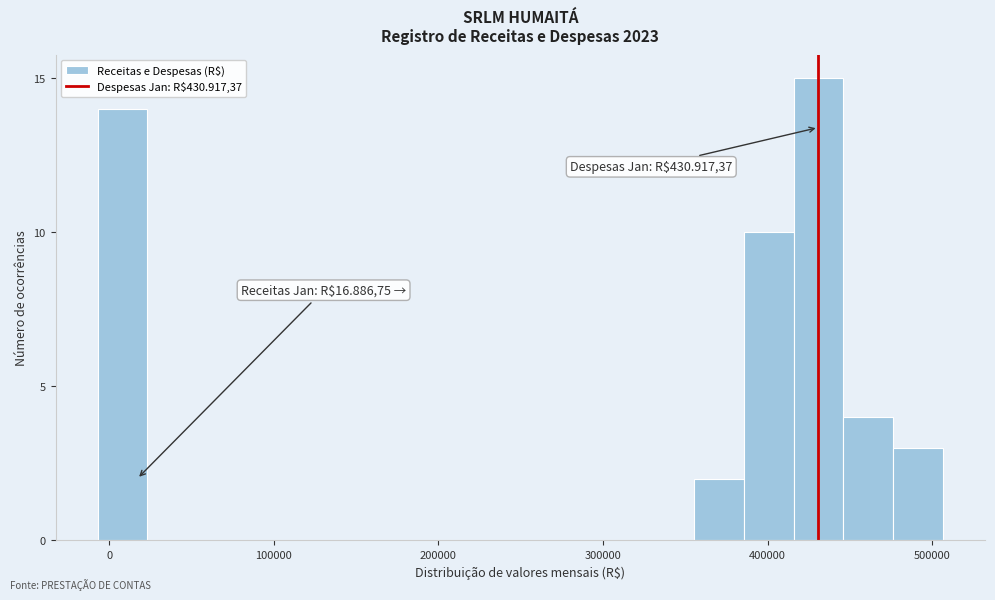

Around what value on the x-axis is the tallest bar? Give the approximate position of its centre, as read against the axis.

430000